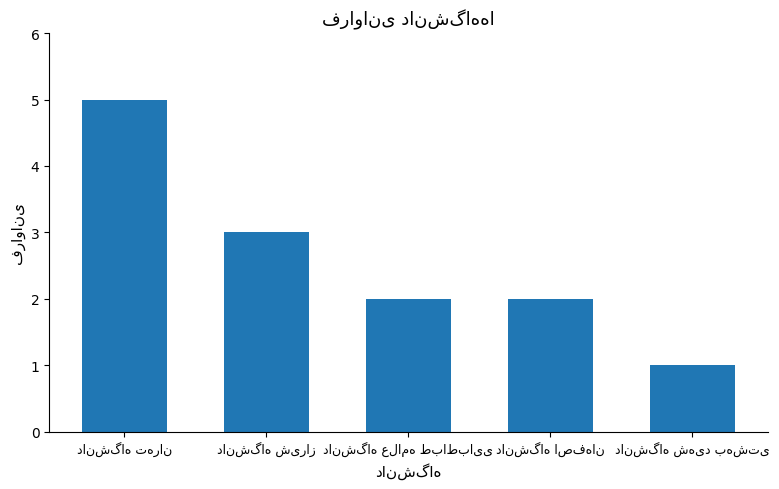

How many data points does each series have?

5